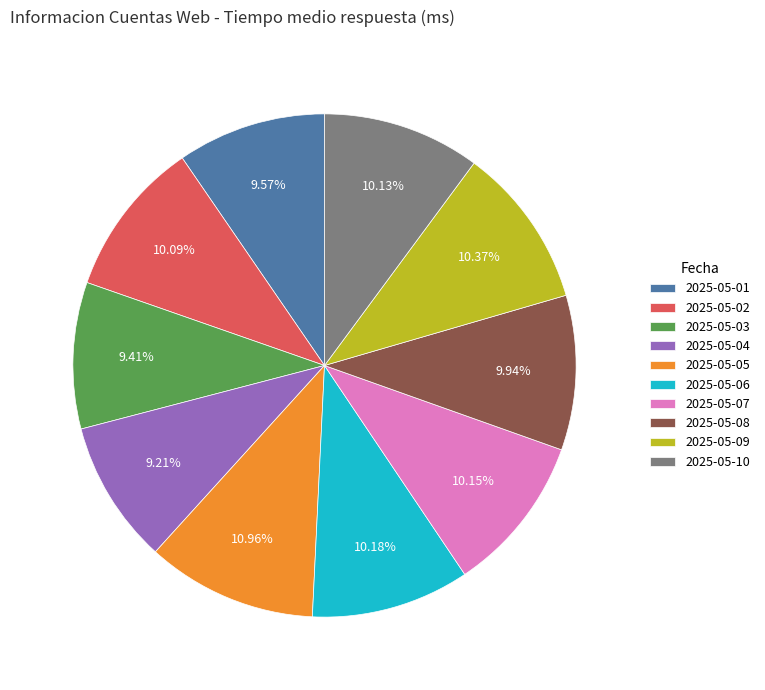

Does any single category account for the majority?

No